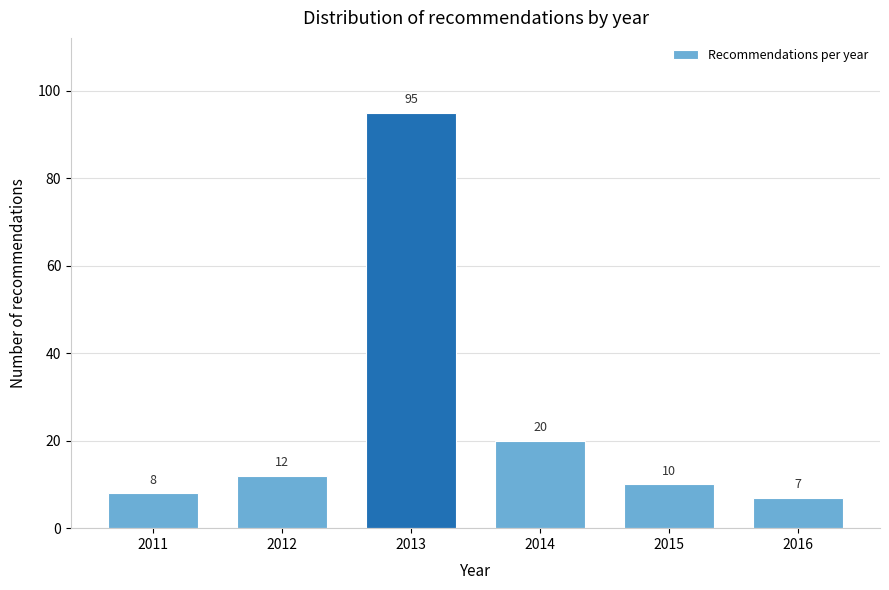

Reading left to right, transcribe all the data shown in this chart.

8	12	95	20	10	7